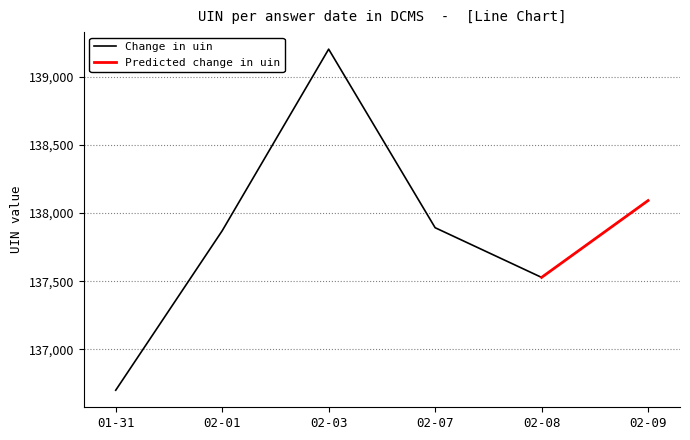

List the series in order of their peak value, highest first.

uin, Predicted uin